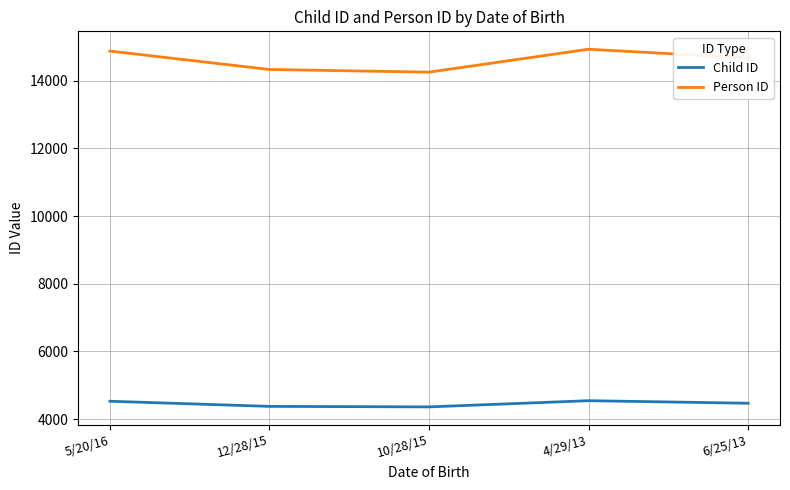

How many series are shown in this chart?

2